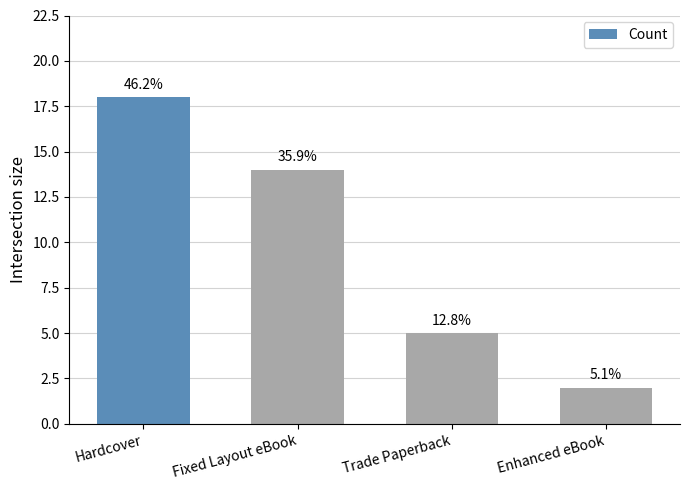

Reading left to right, what are all the values shown in this chart?

Hardcover=18	Fixed Layout eBook=14	Trade Paperback=5	Enhanced eBook=2